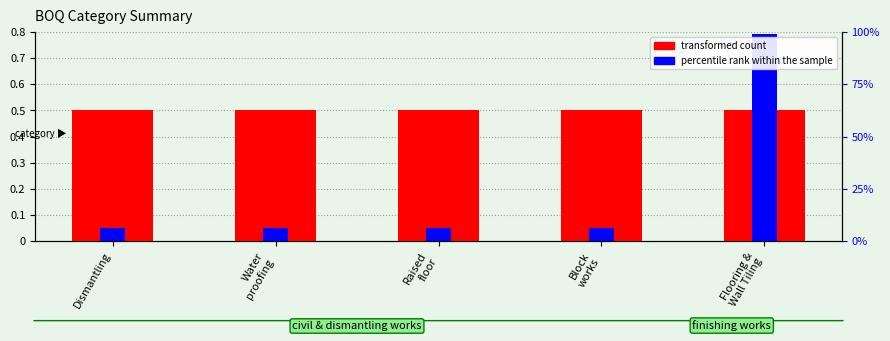

How many groups of bars are there?

5